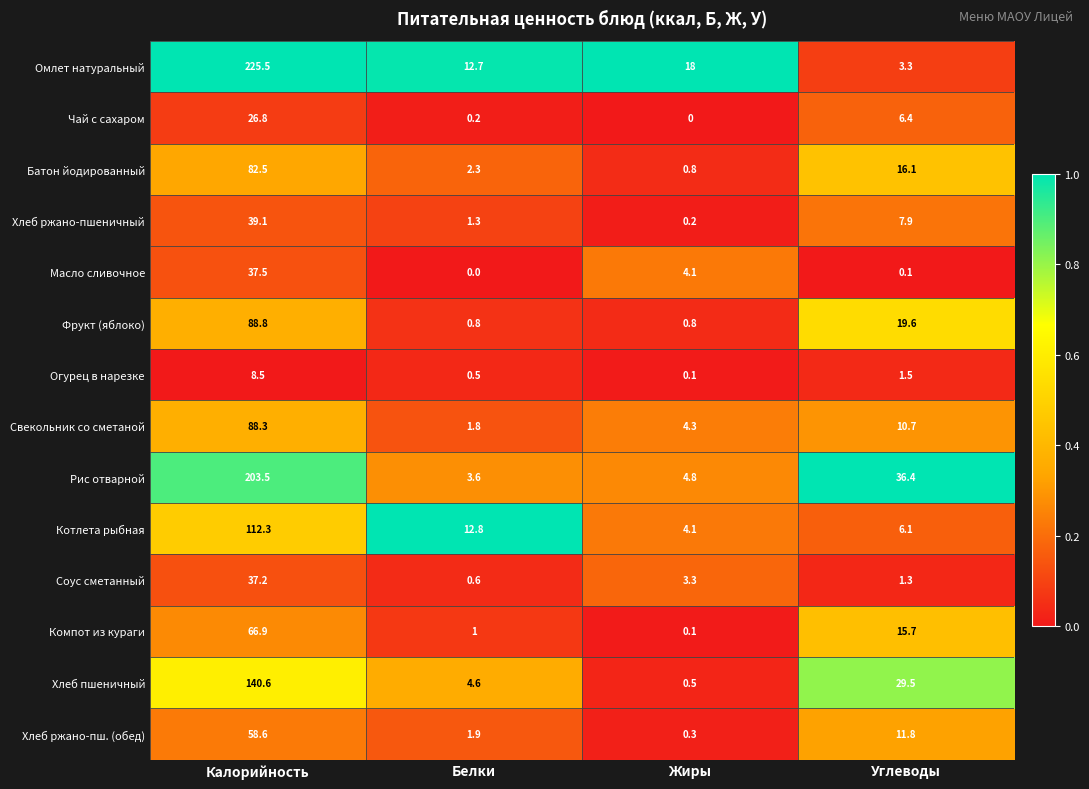

What is the spread (max minus min) of values at Калорийность?

217.0